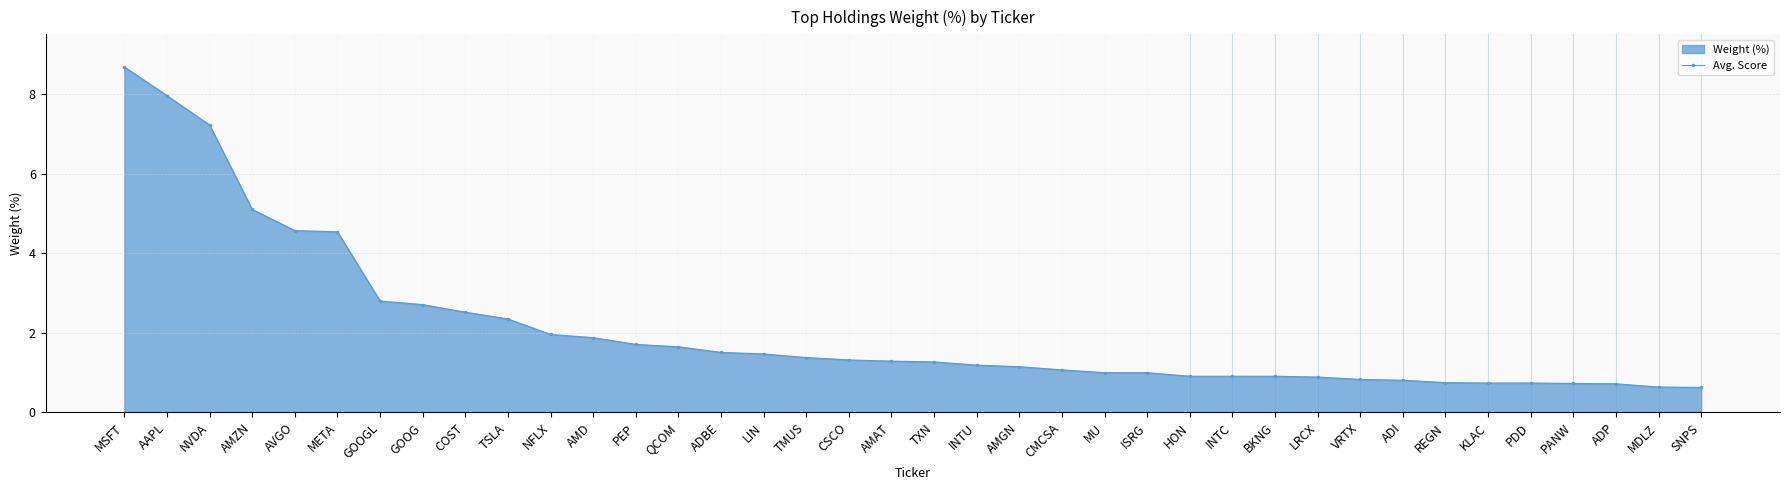

What is the difference between the maximum and second lowest values?

8.0